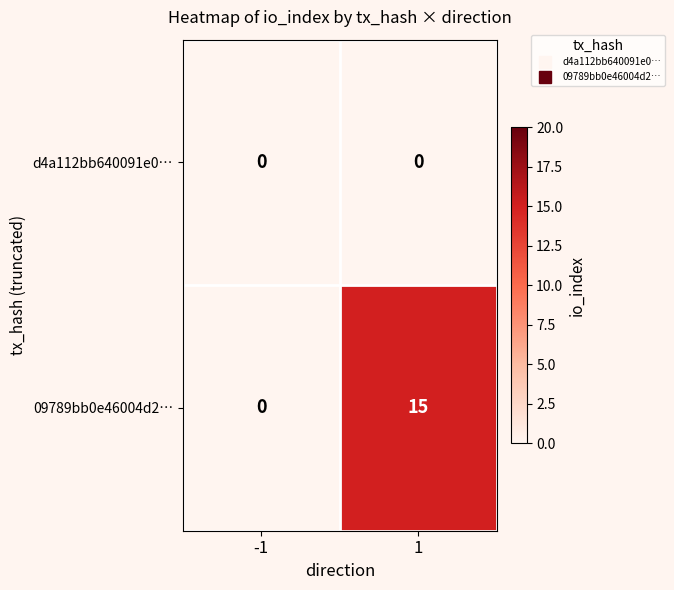

How many series are shown in this chart?

2